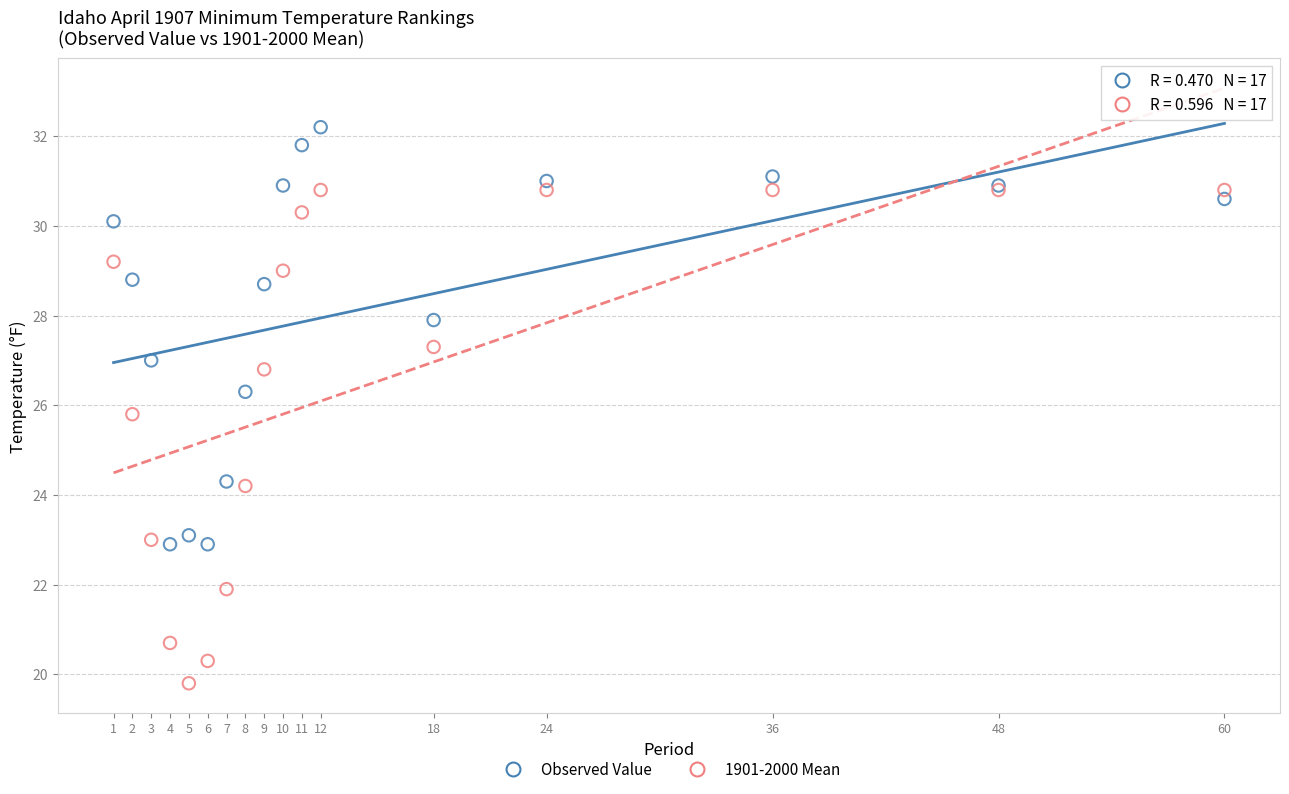

Which series reaches the minimum Y coordinate?

1901-2000 Mean